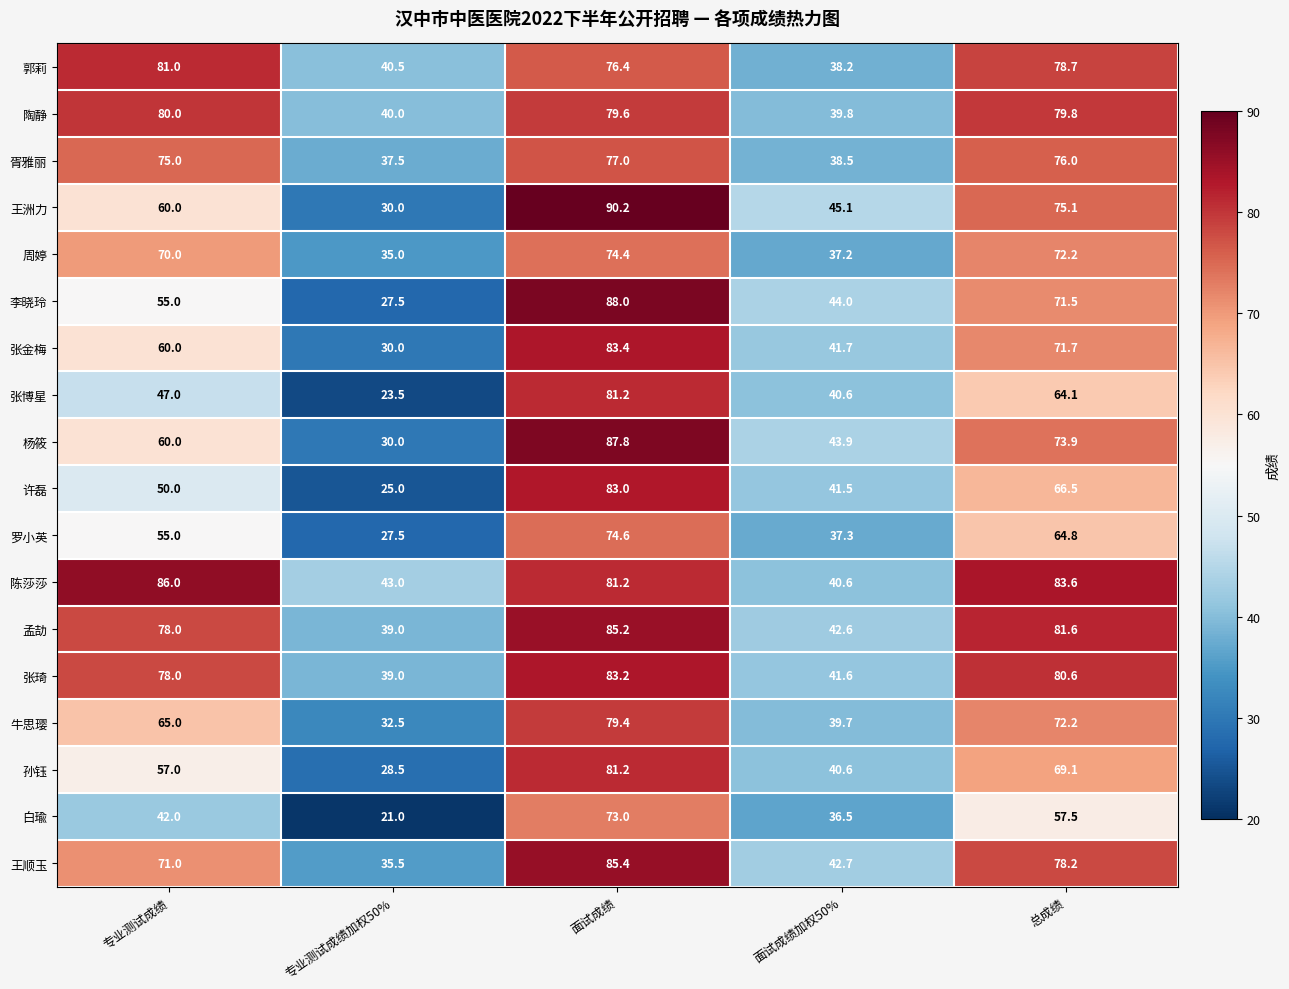

At which category is the sum across all series the highest?

面试成绩